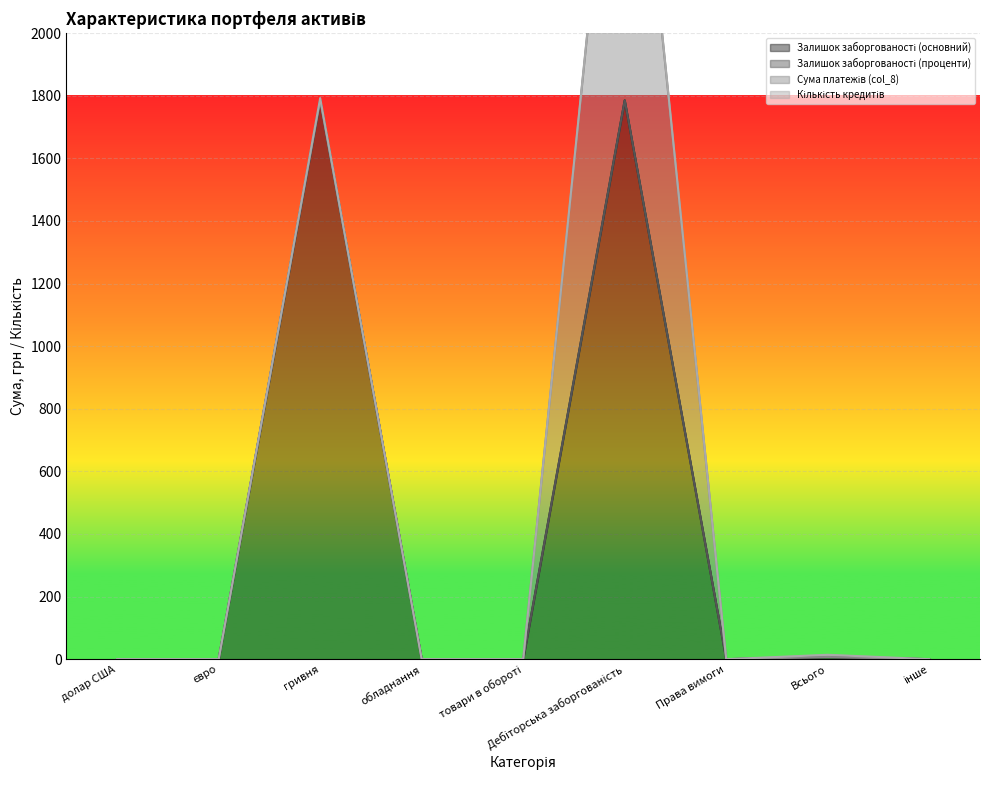

At which label is Залишок заборгованості (основний) closest to 892?

Всього